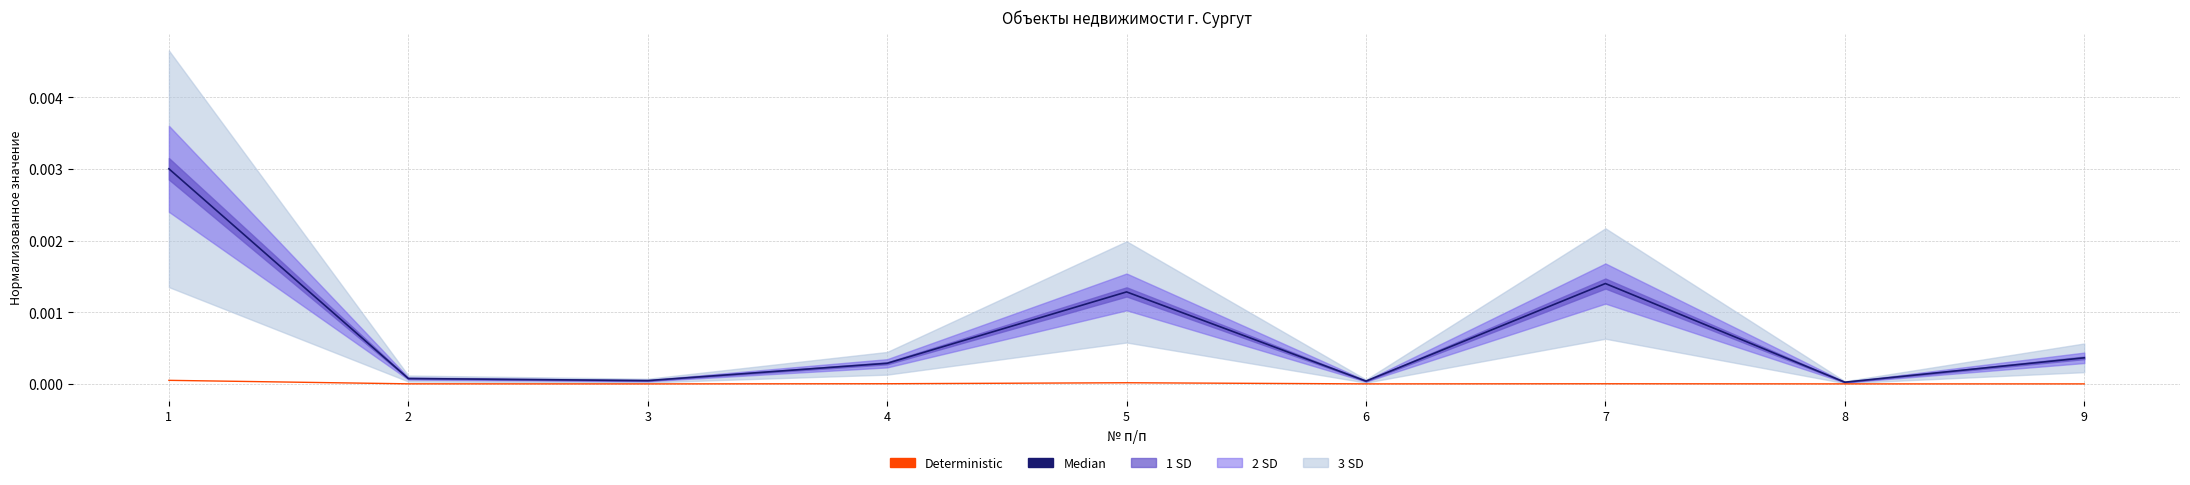

How many lines are shown in the chart?

2